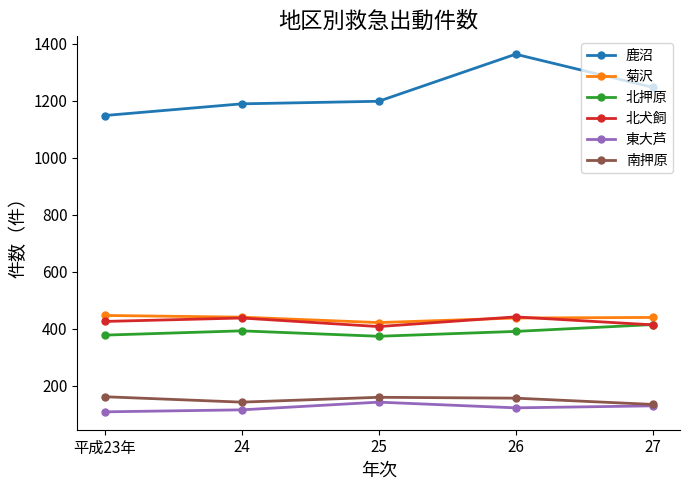

What is the spread (max minus min) of values at 27?

1117